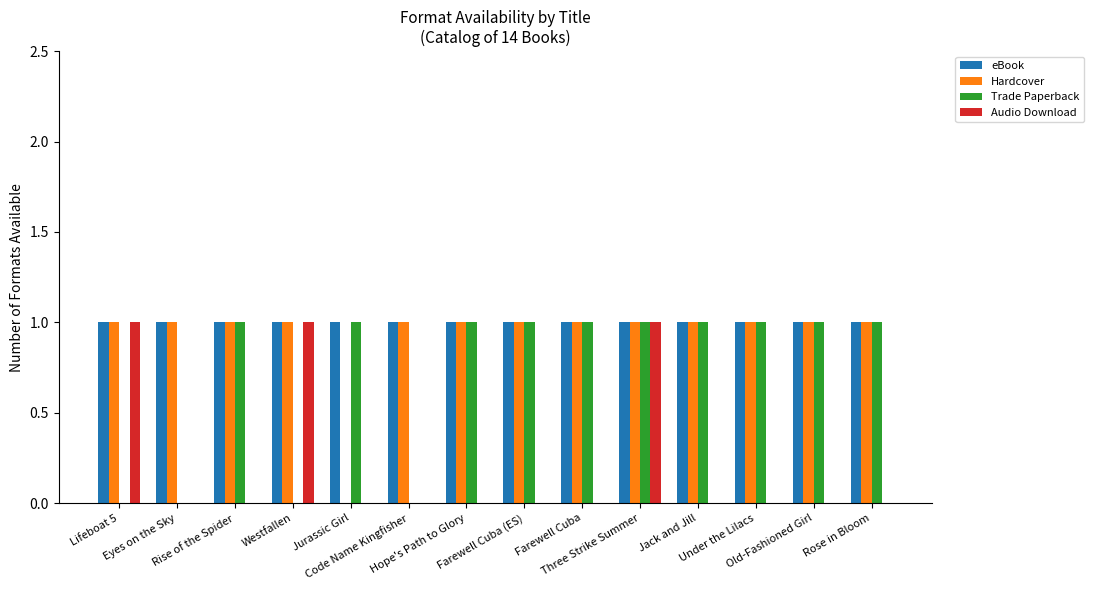

List the series in order of their peak value, lowest first.

eBook, Hardcover, Trade Paperback, Audio Download